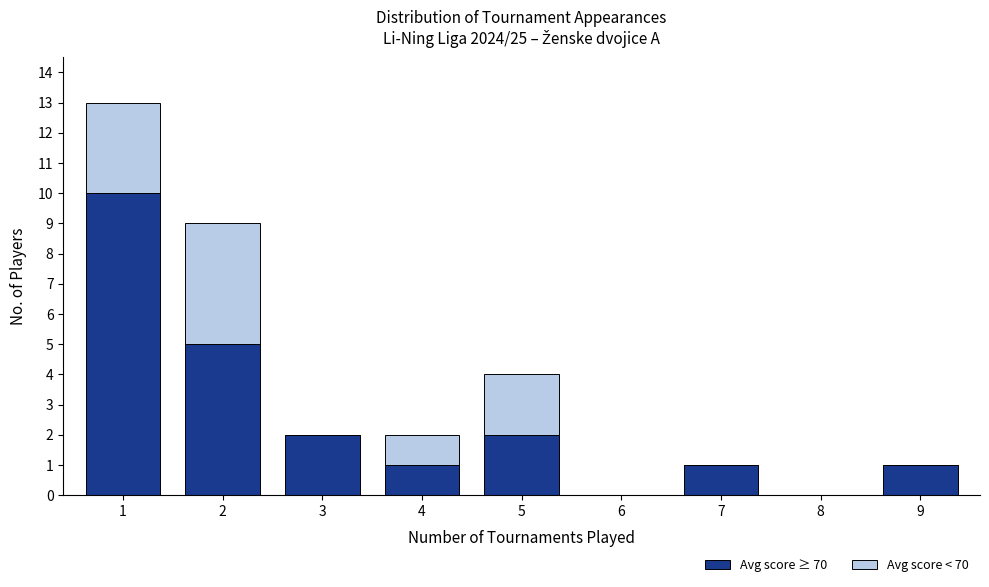

Reading left to right, what are the values for Avg score ≥ 70?

1=10	2=5	3=2	4=1	5=2	6=0	7=1	8=0	9=1